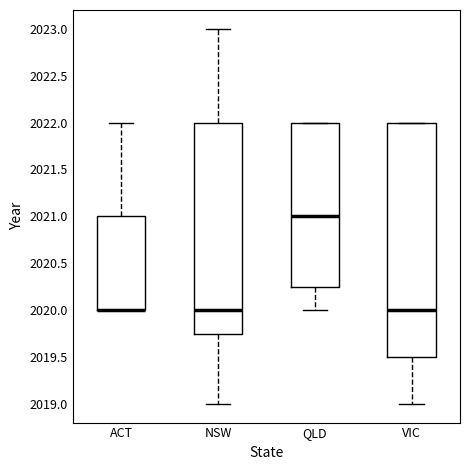

Comparing the boxes themselves (not the whiskers), which one is the tallest?

VIC